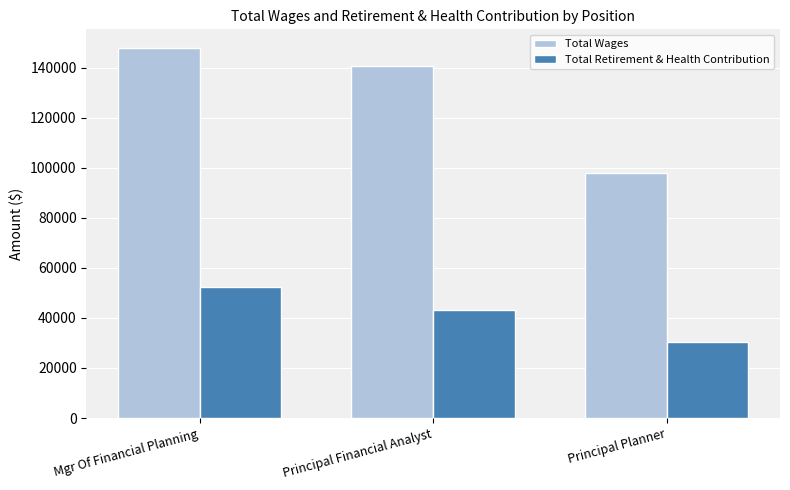

What is the smallest value displayed?

30261